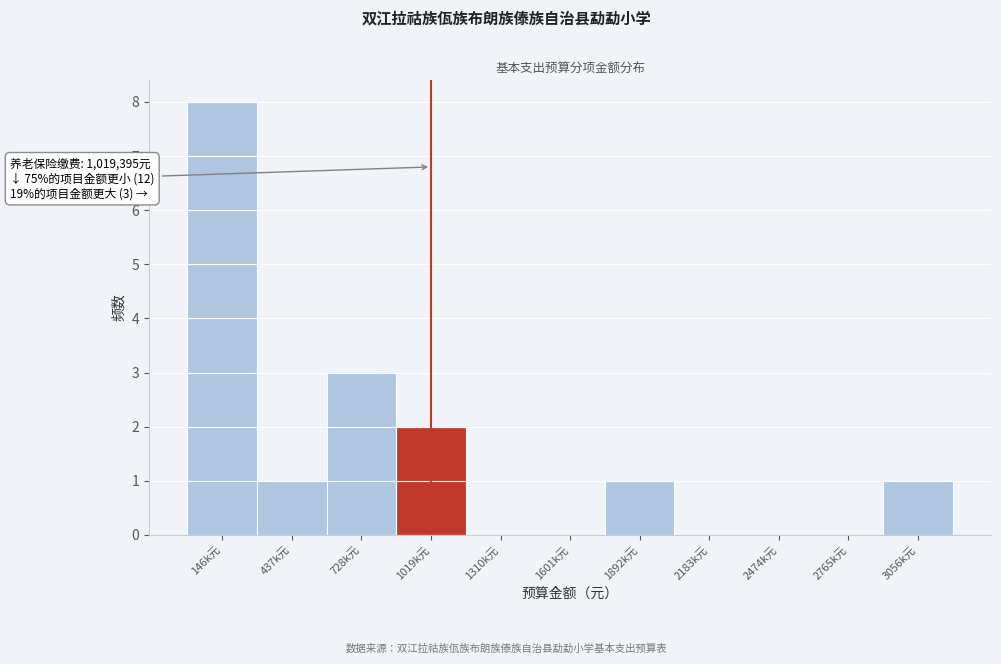

Reading right to left, what are all the values shown in this chart?

3056k元=1	2765k元=0	2474k元=0	2183k元=0	1892k元=1	1601k元=0	1310k元=0	1019k元=2	728k元=3	437k元=1	146k元=8